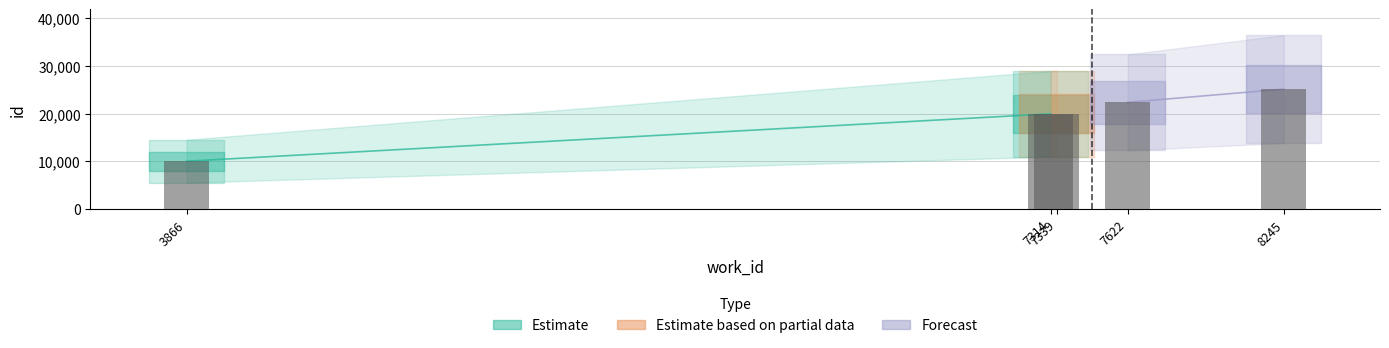

Is it true that the value at 3866 is 14056?

False